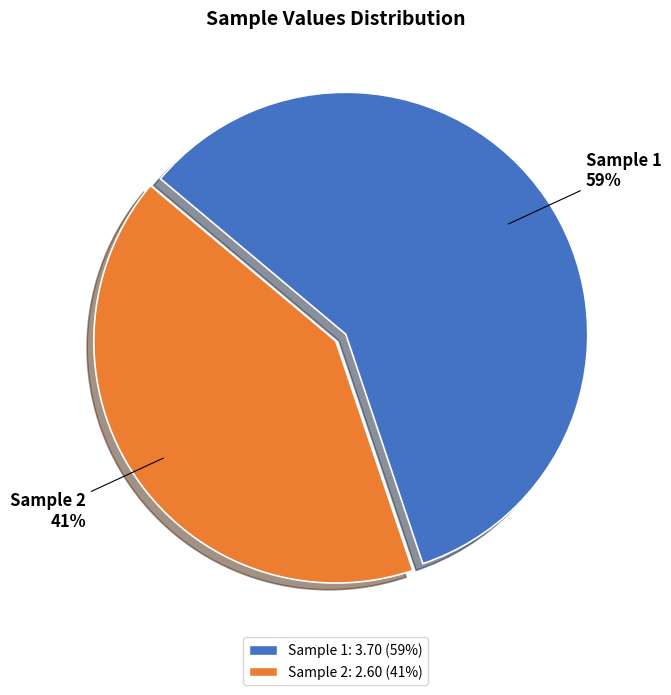

Is there a majority slice in this chart?

Yes